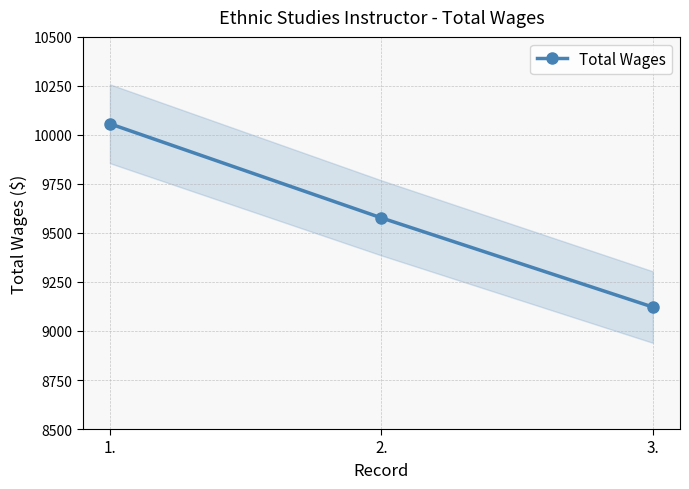

The chart shows a value of 15225 at 2.. True or false?

False